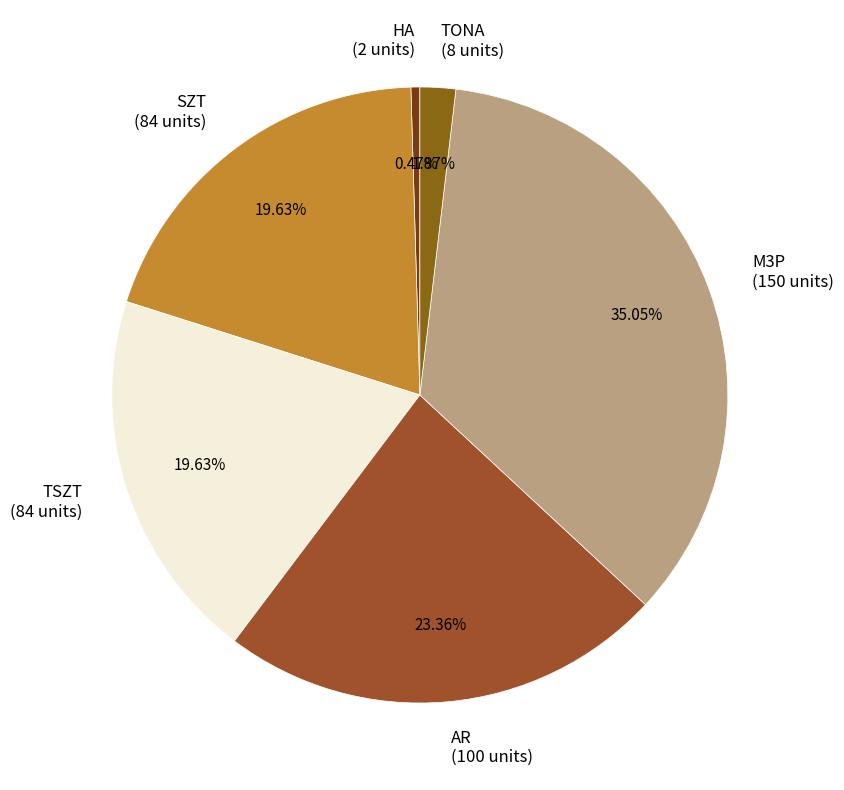

Combined, do SZT (84 units) and HA (2 units) account for over 50%?

No